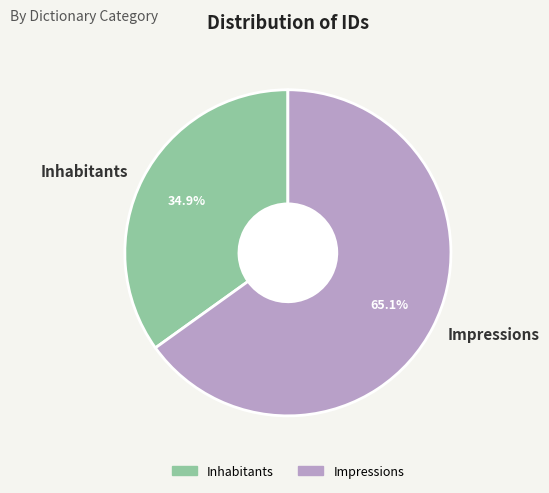

Which category has the biggest portion of the pie?

Impressions